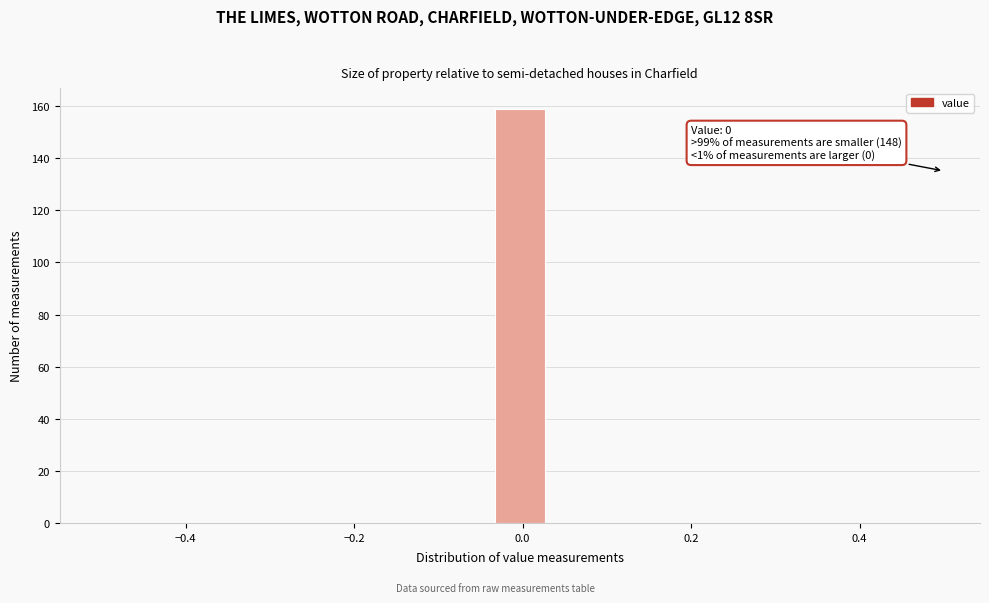

Around what value on the x-axis is the tallest bar? Give the approximate position of its centre, as read against the axis.

0.00